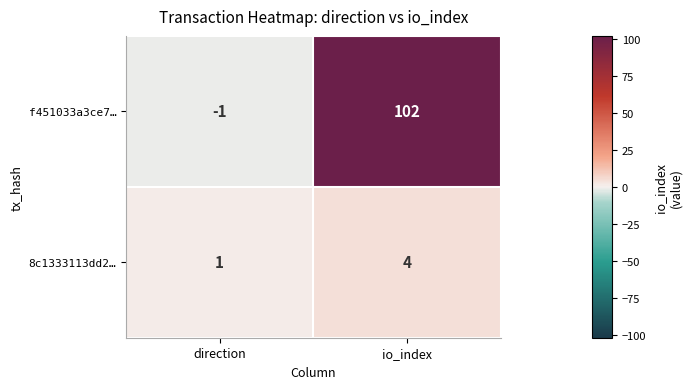

Reading right to left, extract all data points from this chart.

f451033a3ce7…: io_index=102	direction=-1
8c1333113dd2…: io_index=4	direction=1